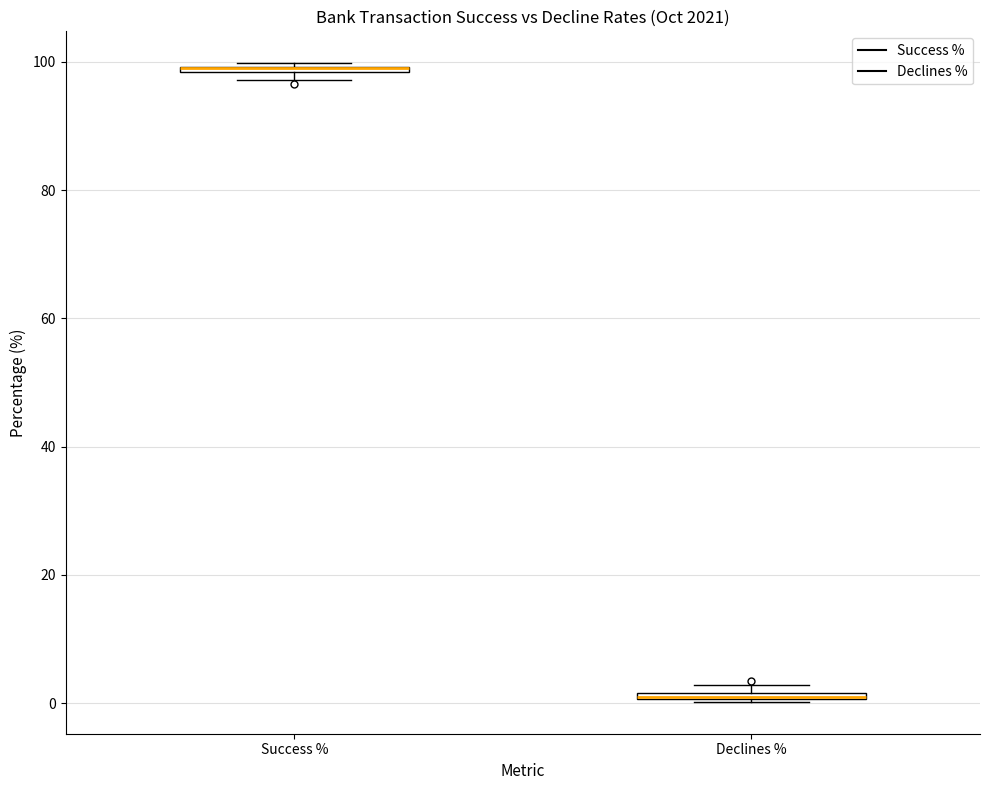

Where is the upper edge of the box for Declines % on the y-axis? The values are not printed on the chart, so give them approximately, as read against the axis.

2